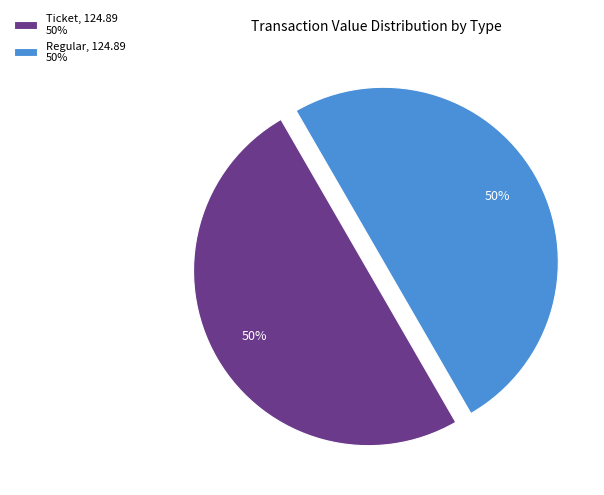

To the nearest percent, what is the difference between the largest and smallest slice percentages?

0%